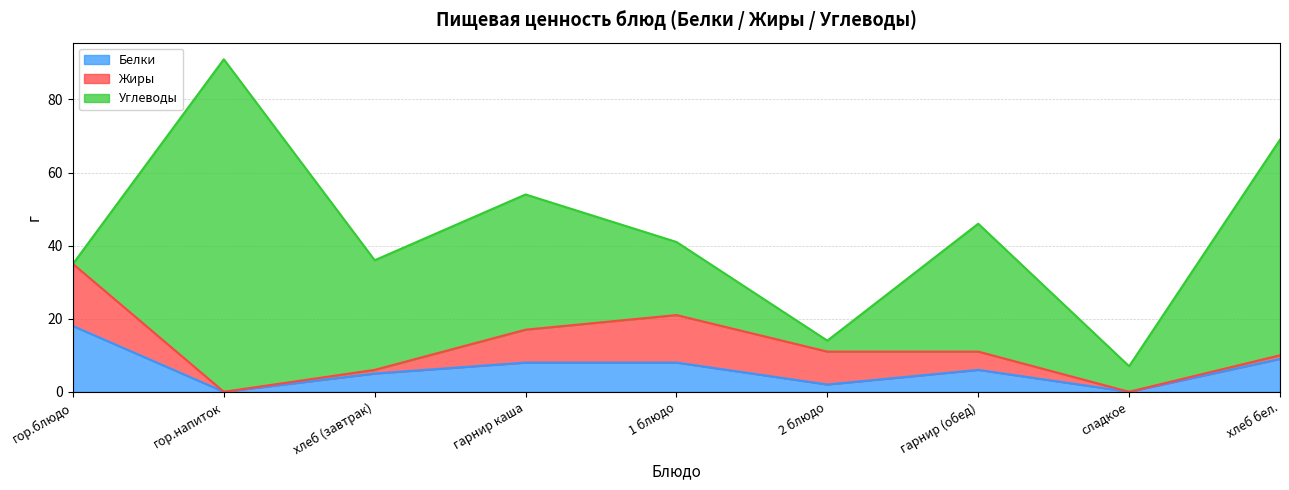

Reading left to right, list all the values displayed in this chart.

Белки: гор.блюдо=18	гор.напиток=0	хлеб (завтрак)=5	гарнир каша=8	1 блюдо=8	2 блюдо=2	гарнир (обед)=6	сладкое=0	хлеб бел.=9
Жиры: гор.блюдо=17	гор.напиток=0	хлеб (завтрак)=1	гарнир каша=9	1 блюдо=13	2 блюдо=9	гарнир (обед)=5	сладкое=0	хлеб бел.=1
Углеводы: гор.блюдо=0	гор.напиток=91	хлеб (завтрак)=30	гарнир каша=37	1 блюдо=20	2 блюдо=3	гарнир (обед)=35	сладкое=7	хлеб бел.=59